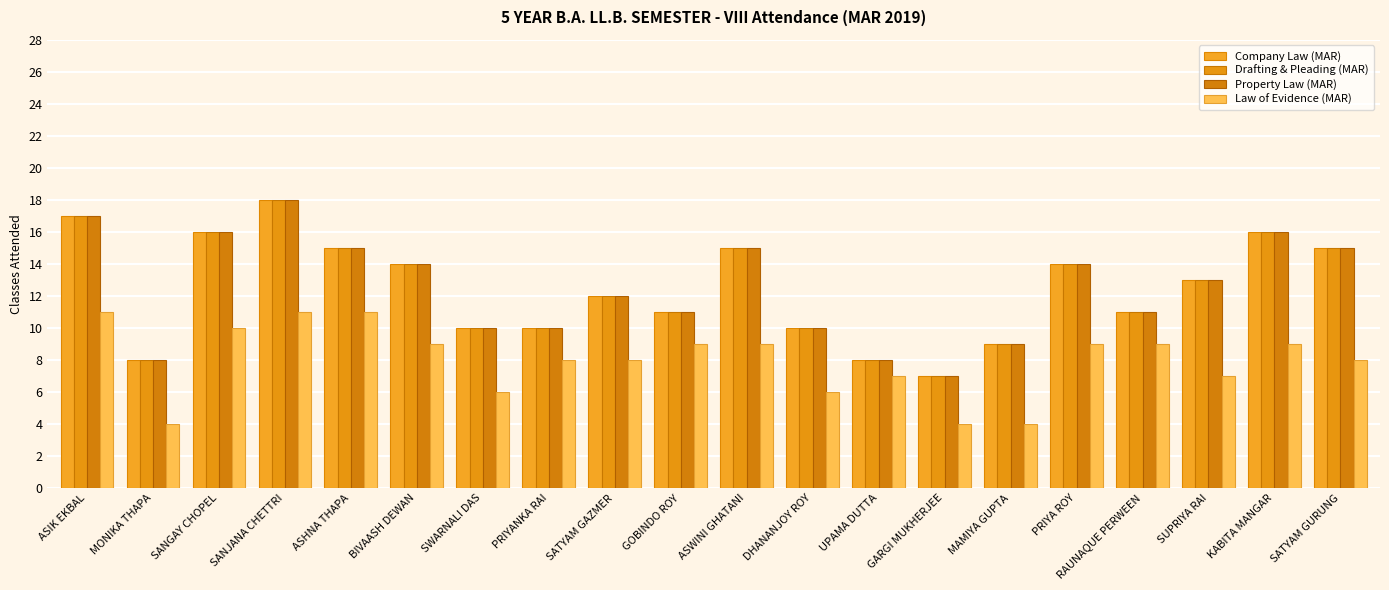

What is the value of the Law of Evidence (MAR) bar at the 15th from the left?

4